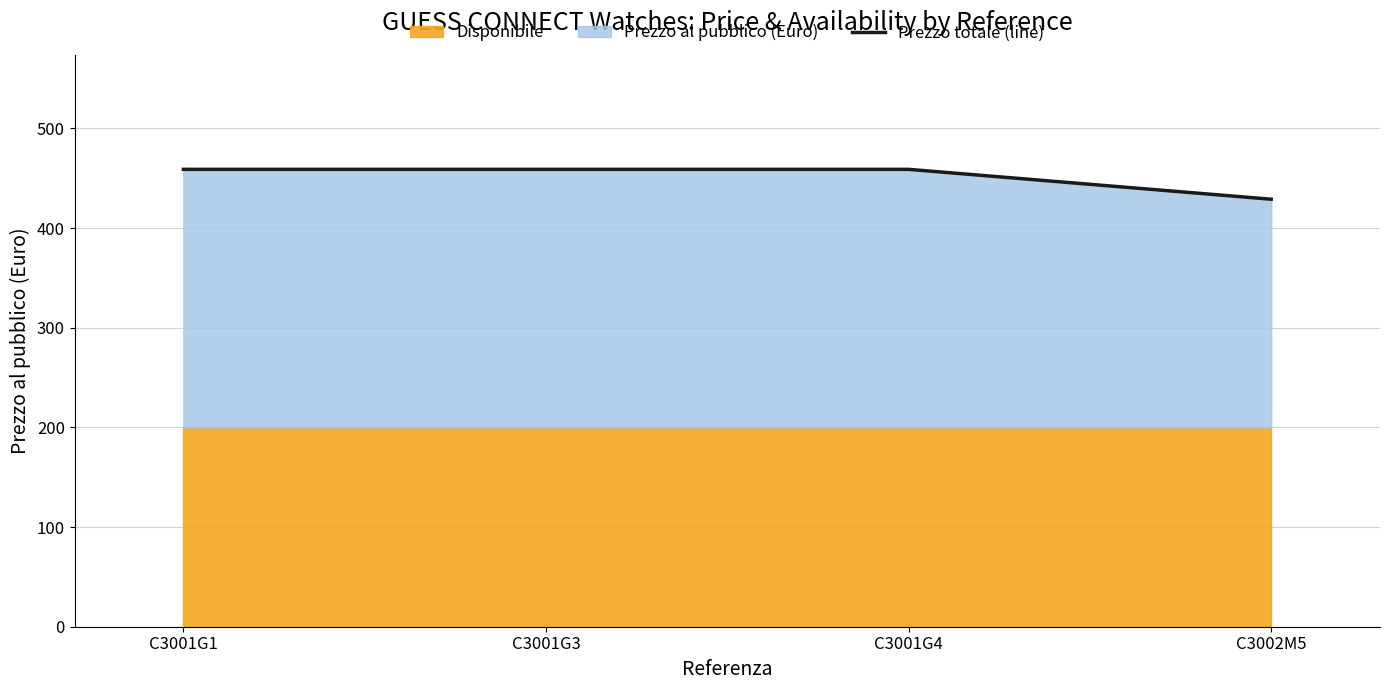

The chart shows a value of 459 at C3001G4. True or false?

True